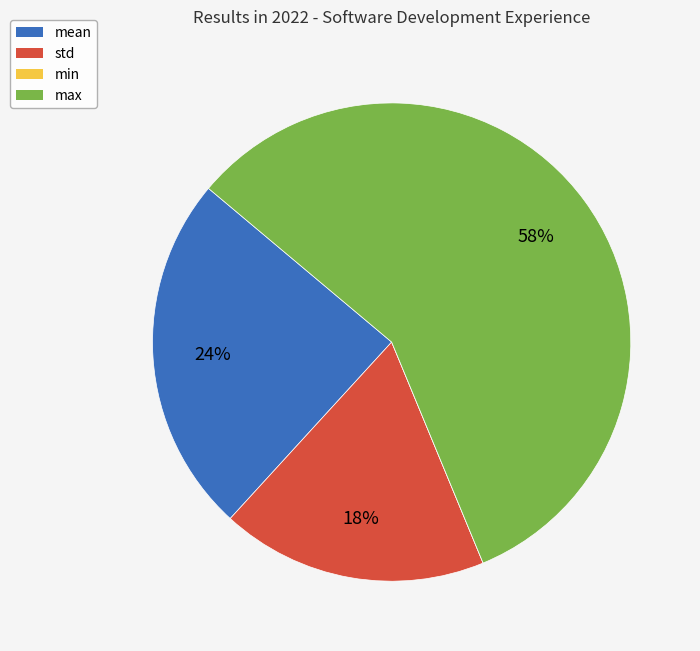

Between std and mean, which is larger?

mean